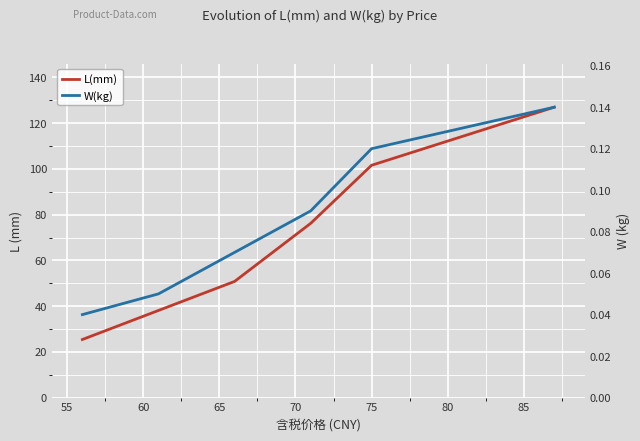

What value does the L(mm) series have at 55?

38.1